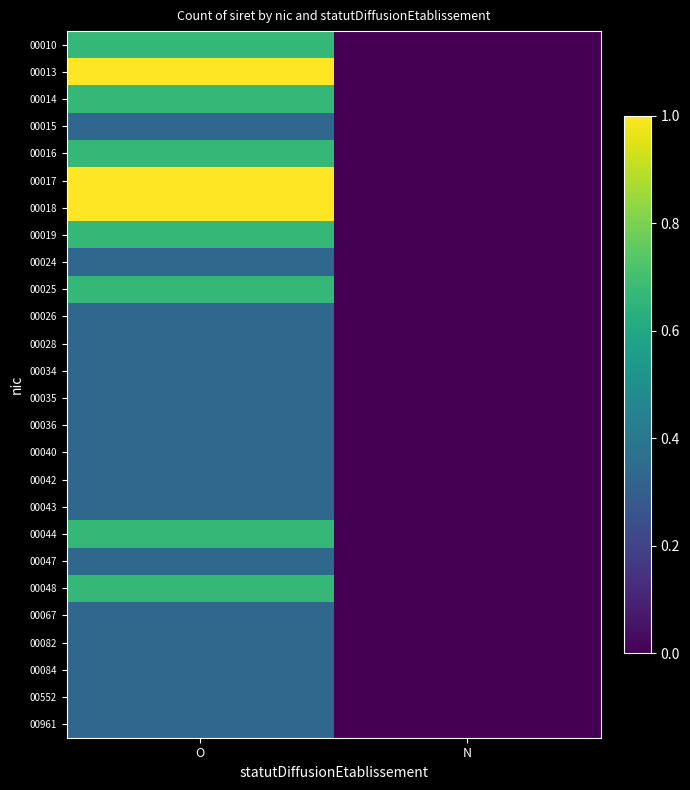

Rank the series at O from lowest to highest value.

00015, 00024, 00026, 00028, 00034, 00035, 00036, 00040, 00042, 00043, 00047, 00067, 00082, 00084, 00552, 00961, 00010, 00014, 00016, 00019, 00025, 00044, 00048, 00013, 00017, 00018